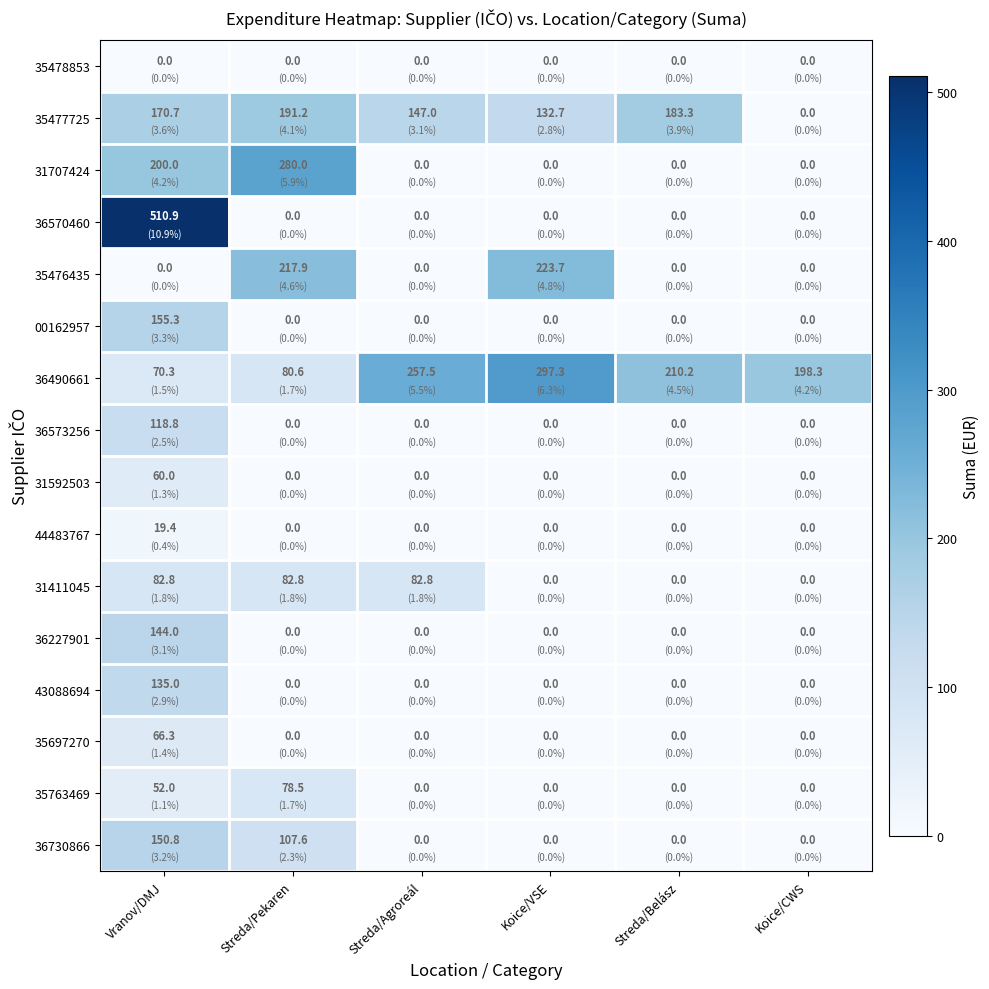

What is the maximum value for 36227901?

144.0